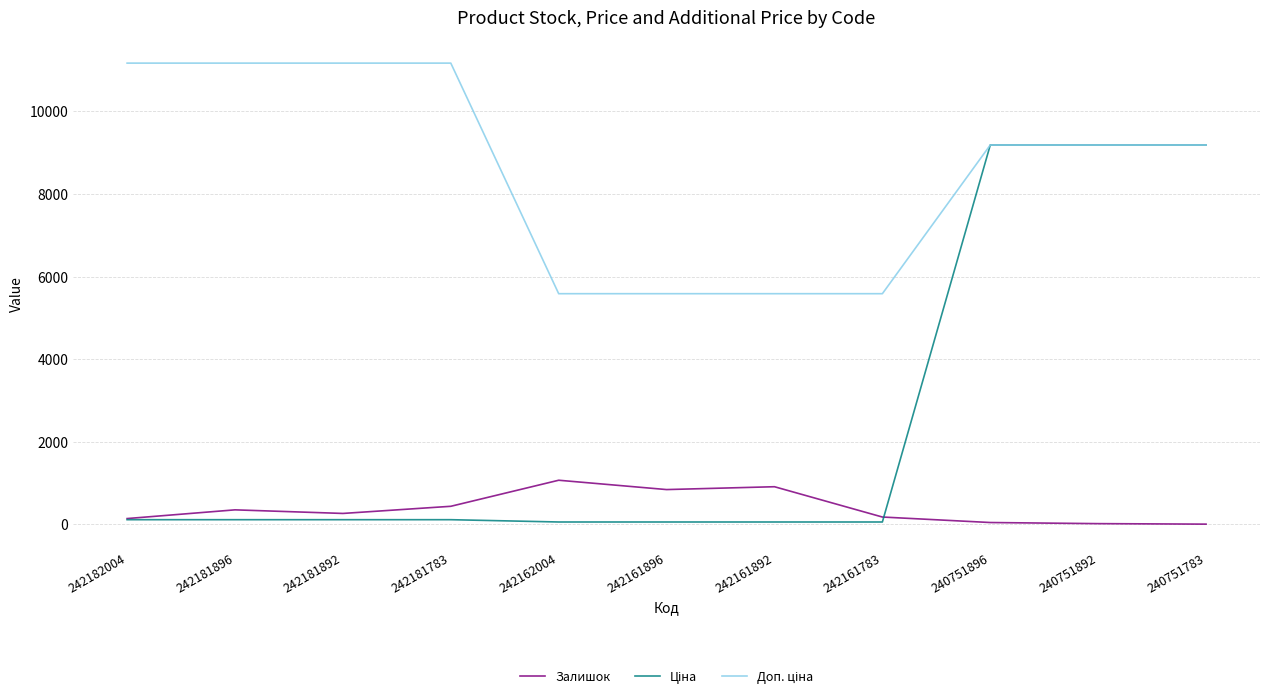

Does the chart have visible grid lines?

Yes